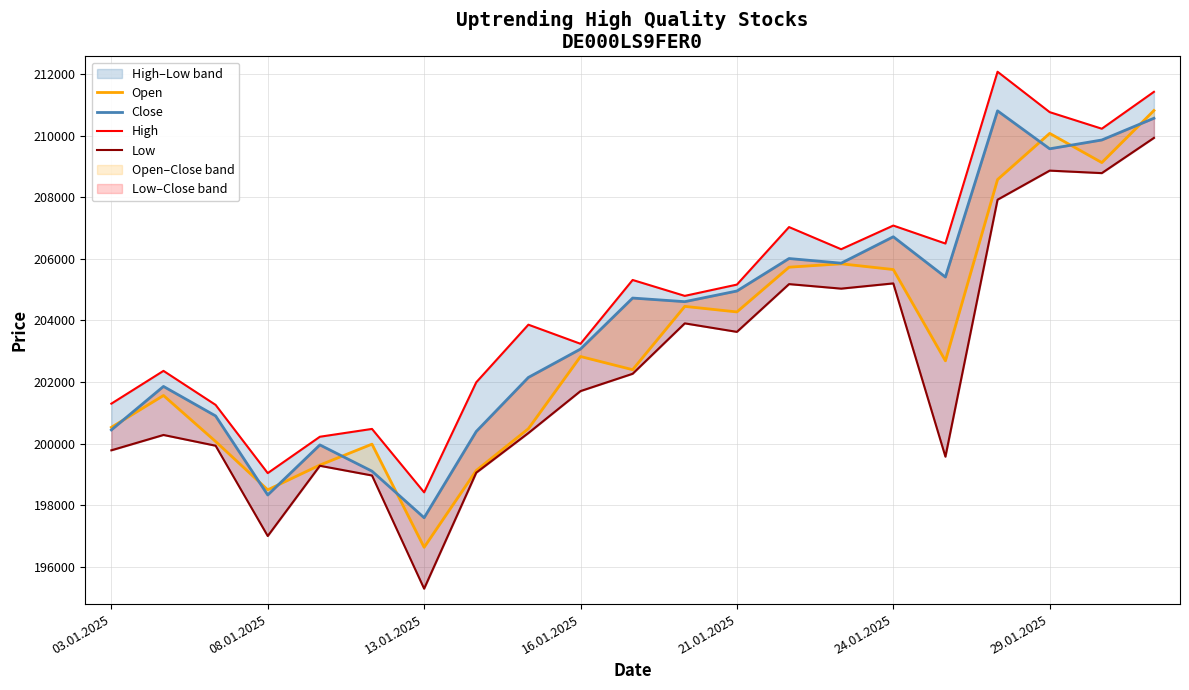

How many values in the High series exceed 204798?

10